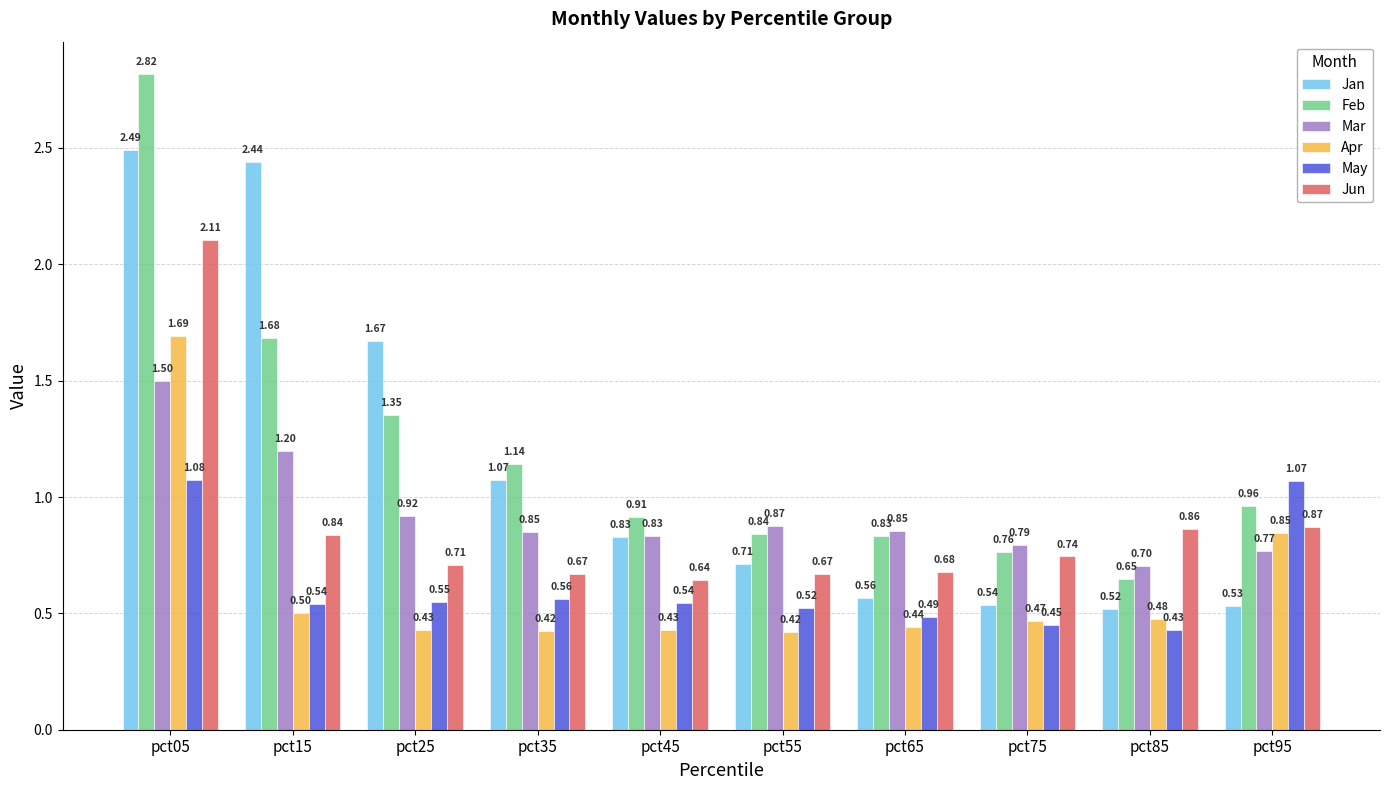

What is the sum of the Jun values at pct55 and pct15?

1.5